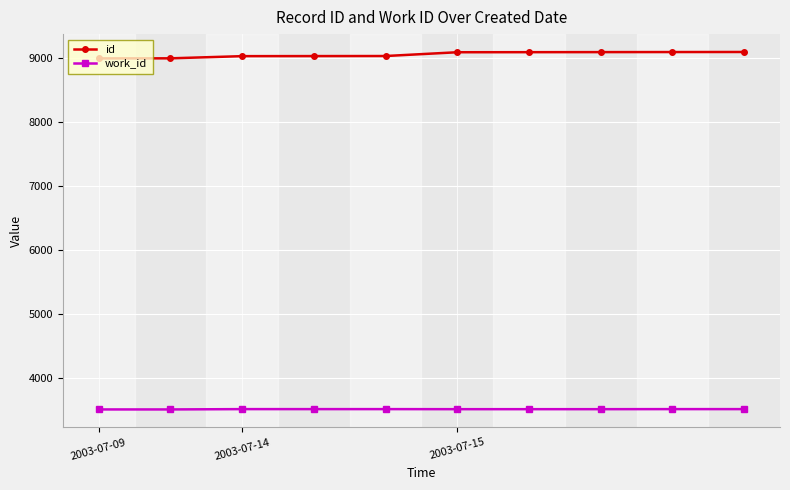

Count the number of data series in this chart.

2